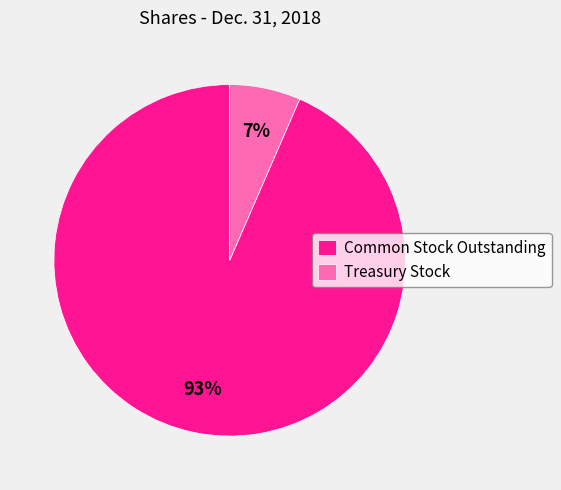

To the nearest percent, what is the average slice percentage?

50%